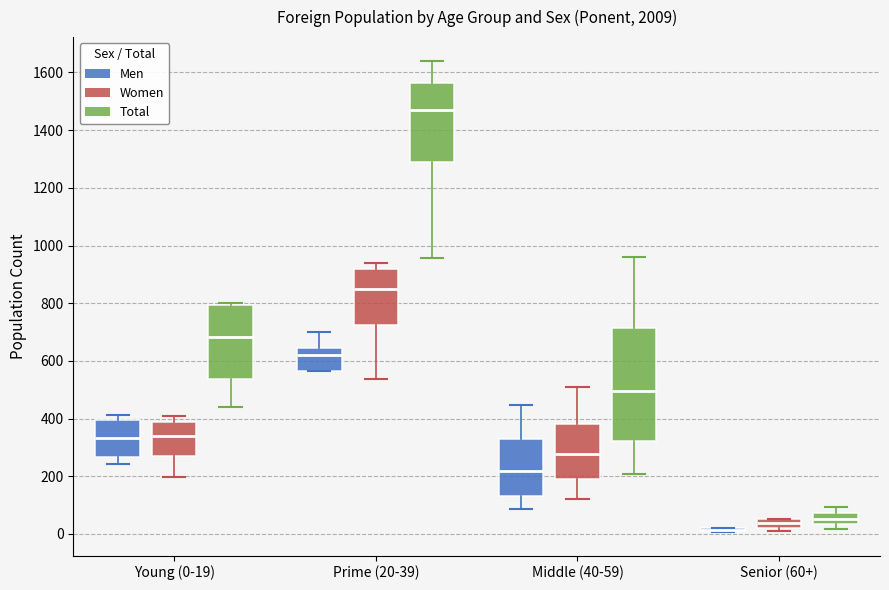

Which box is the tallest, from its lower edge to its upper edge?

Middle (40-59) (Total)